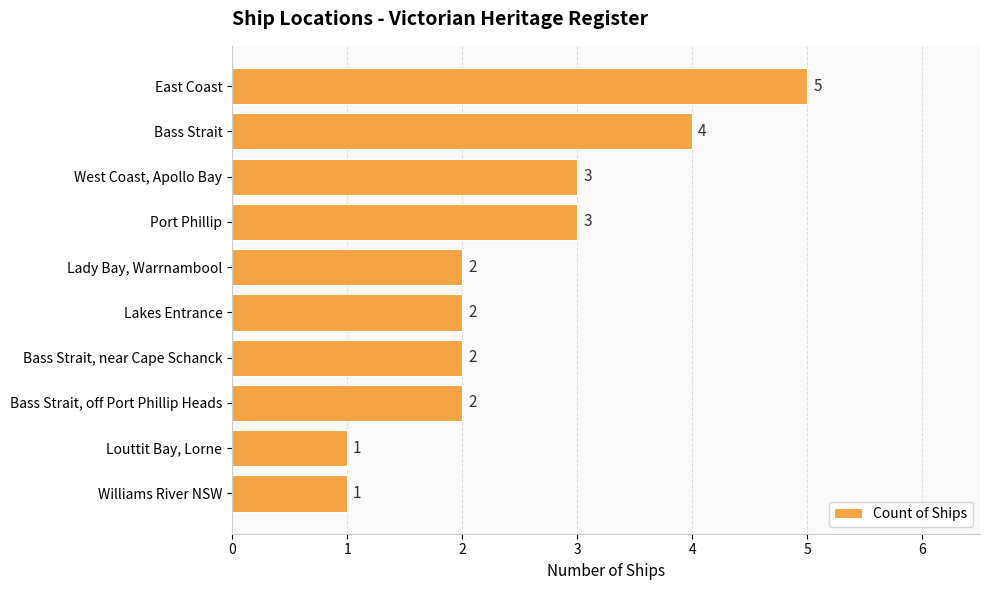

Reading top to bottom, what are all the values shown in this chart?

5	4	3	3	2	2	2	2	1	1